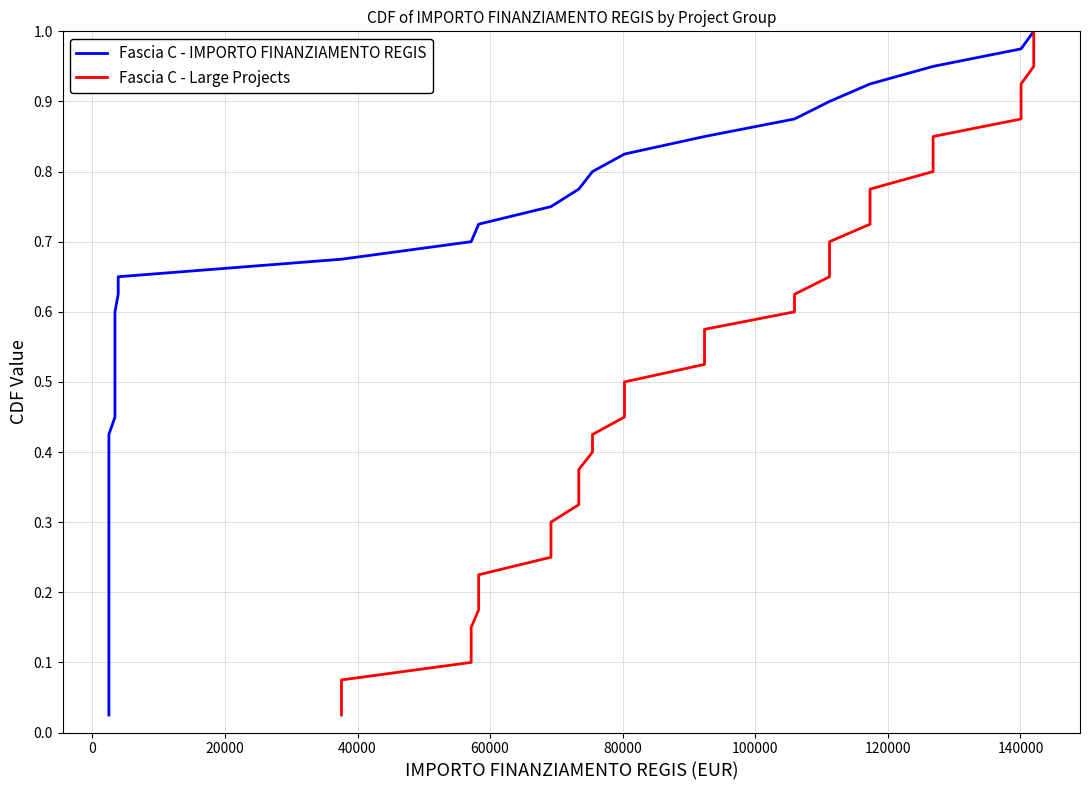

At how many categories does at least one series exceed 0?

40